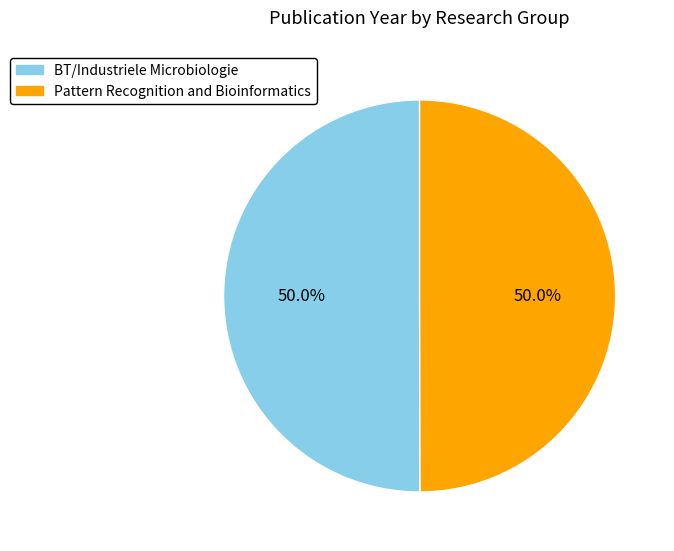

Count the number of slices in the pie.

2